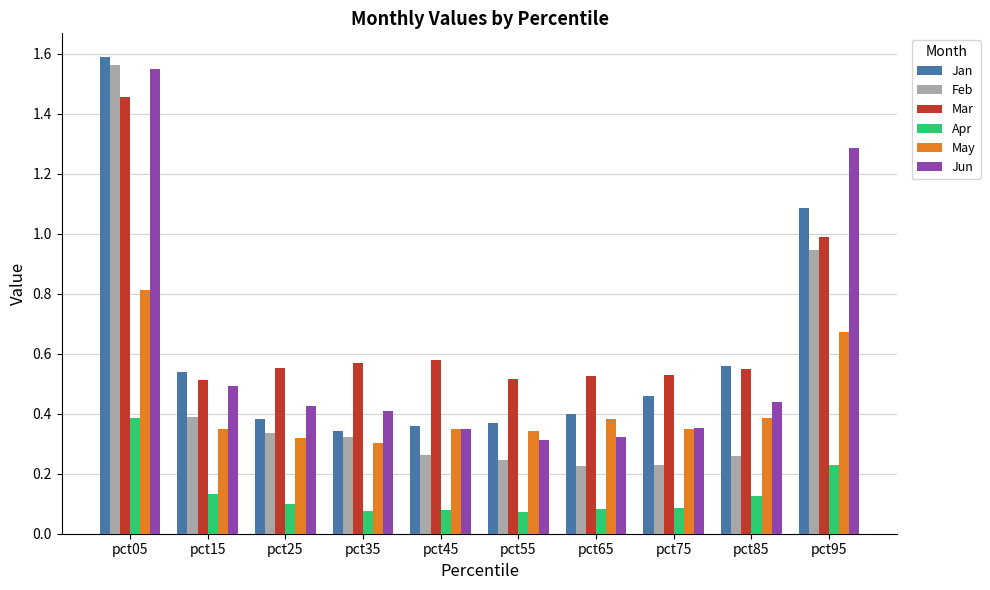

At how many categories does at least one series exceed 1?

2